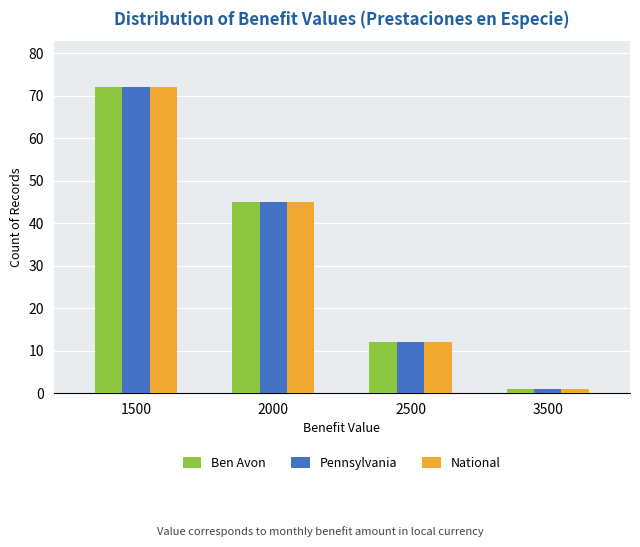

Are the bars horizontal?

No